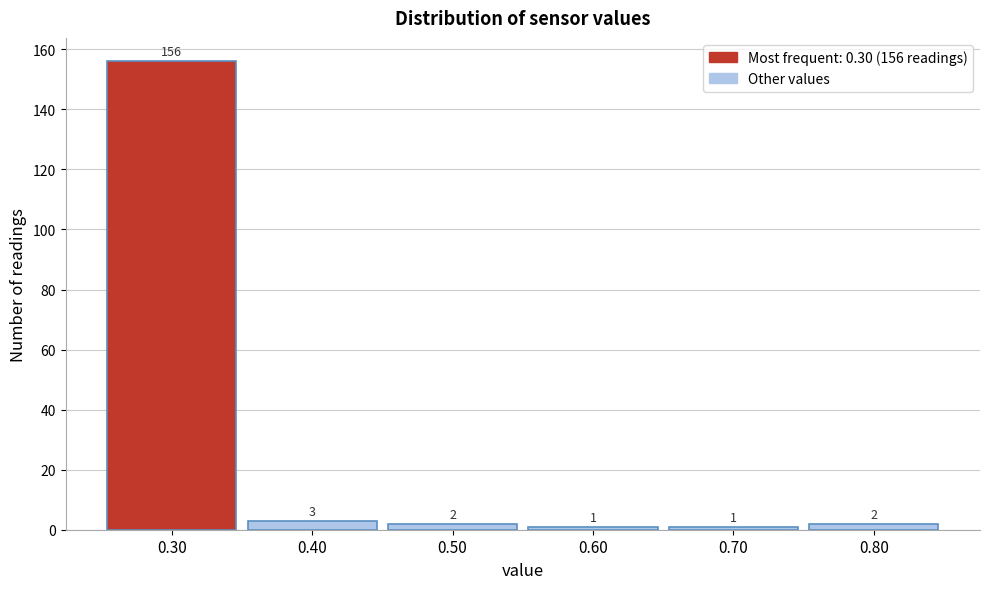

Which range on the x-axis has the tallest bar?

0.25 to 0.35